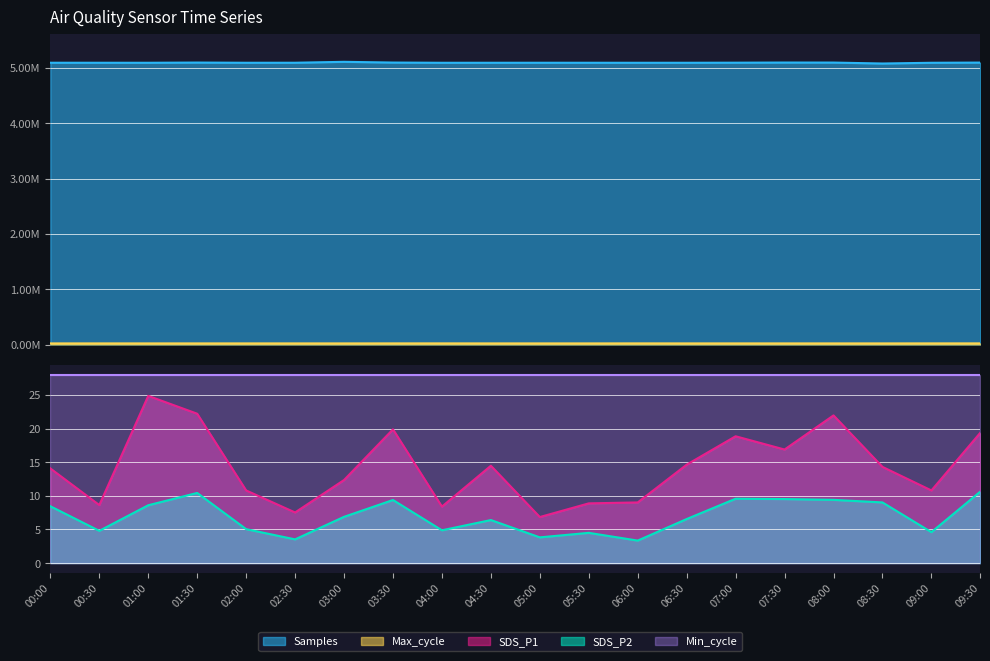

Which series has the largest total across all categories?

Samples